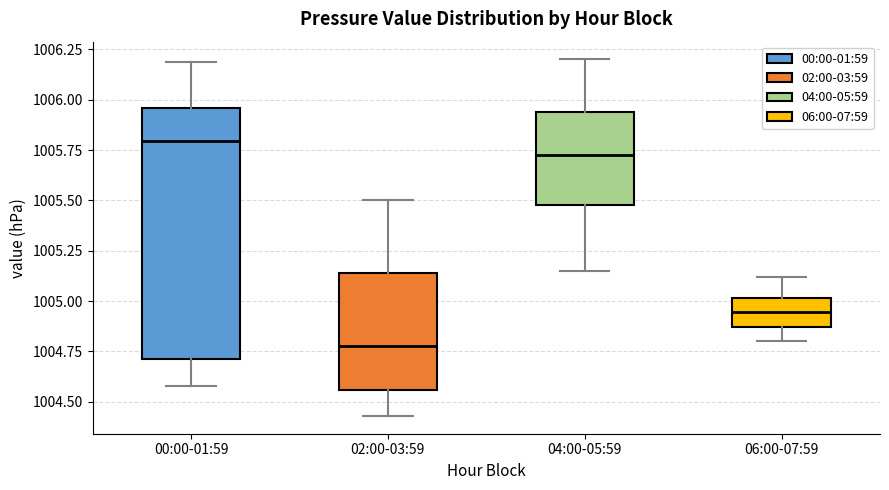

Reading left to right, transcribe this box plot: for each box, give where its median line is, the range the box spans, and where its two whiskers end, as read against the y-axis. The values are not printed on the chart, so give them approximately, as read against the axis.

00:00-01:59: median 1005.80, box 1004.70 to 1005.95, whiskers 1004.60 to 1006.20
02:00-03:59: median 1004.80, box 1004.55 to 1005.15, whiskers 1004.45 to 1005.50
04:00-05:59: median 1005.75, box 1005.50 to 1005.95, whiskers 1005.15 to 1006.20
06:00-07:59: median 1004.95, box 1004.85 to 1005.00, whiskers 1004.80 to 1005.10